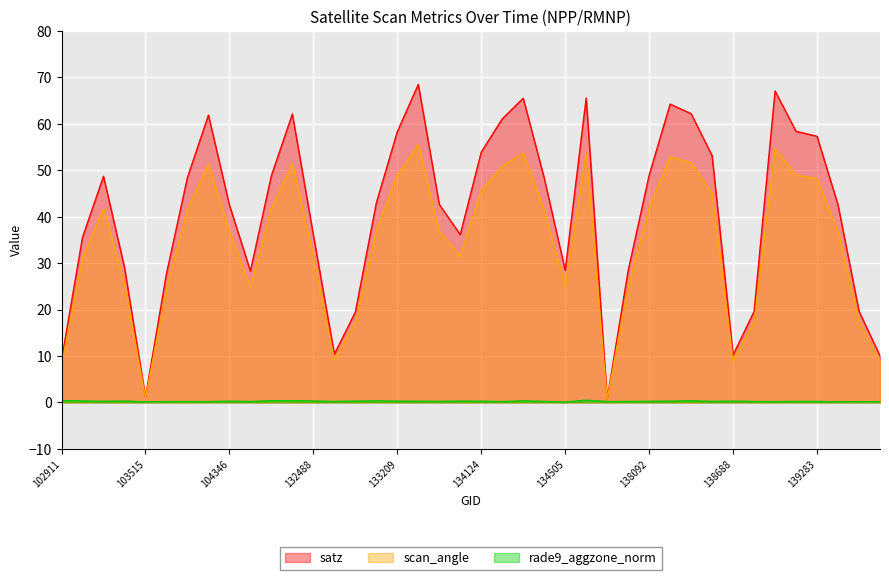

Where does the scan_angle series first go above 37?

103278